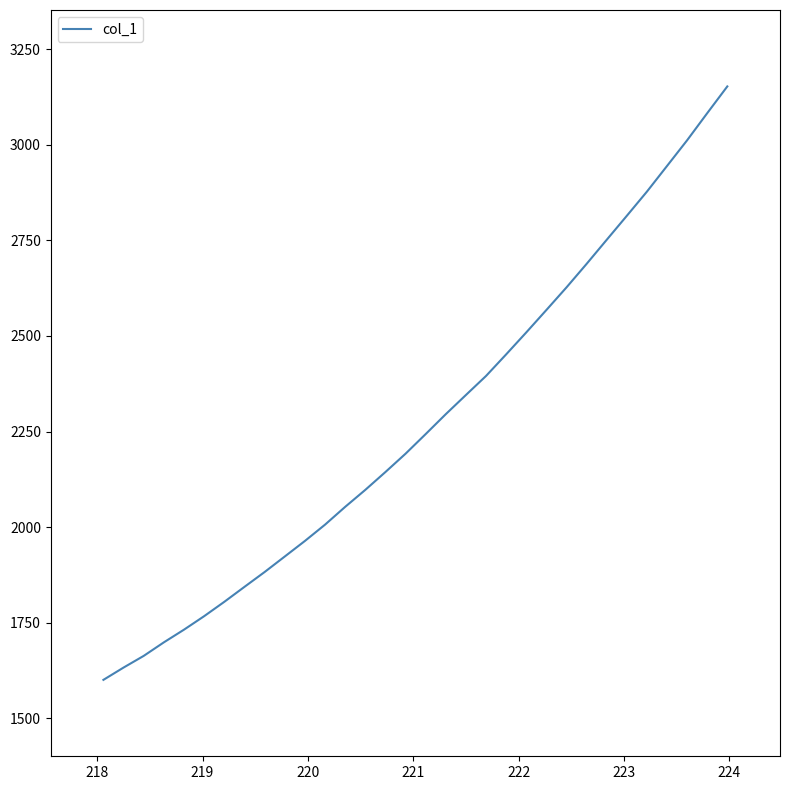

What is the difference between the maximum and minimum values?

1553.1